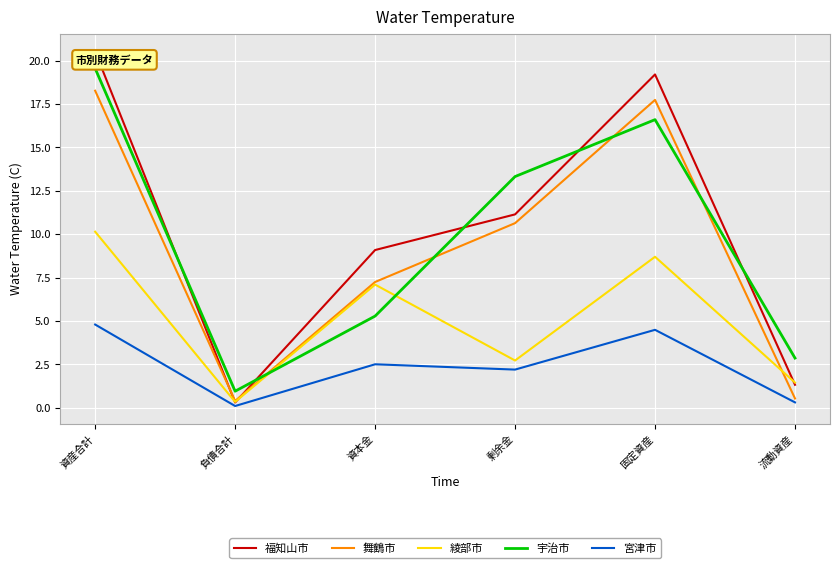

Which series changed the most between 資産合計 and 固定資産?

宇治市